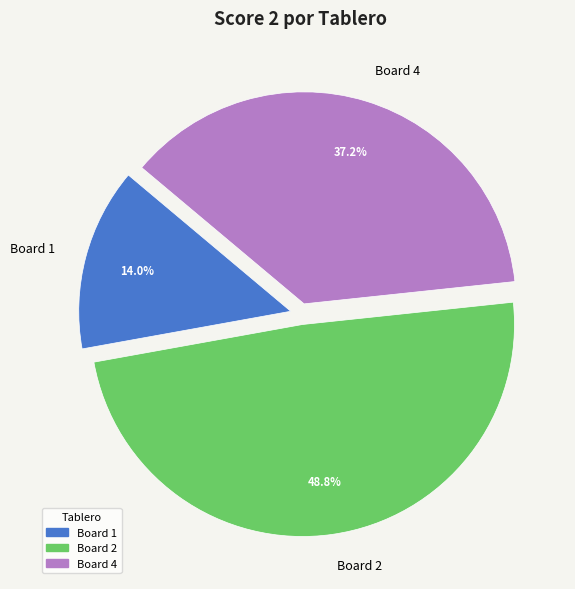

What percentage is the Board 4 slice, to the nearest percent?

37%